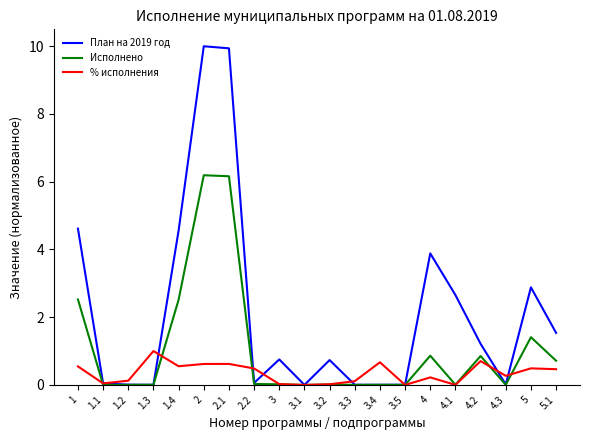

In Исполнено, how many points are higher than both neighbors (excluding endpoints)?

6